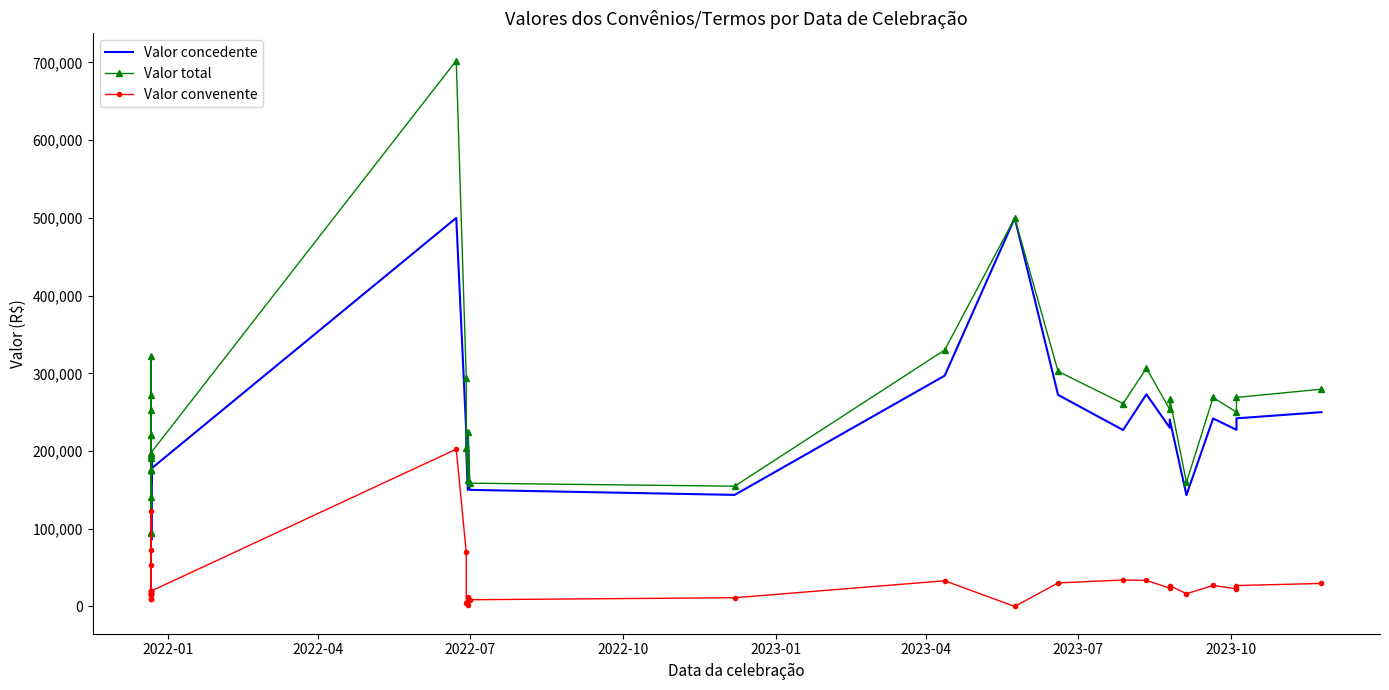

What is the value of the Valor convenente point at the 19th from the left?

12720.0